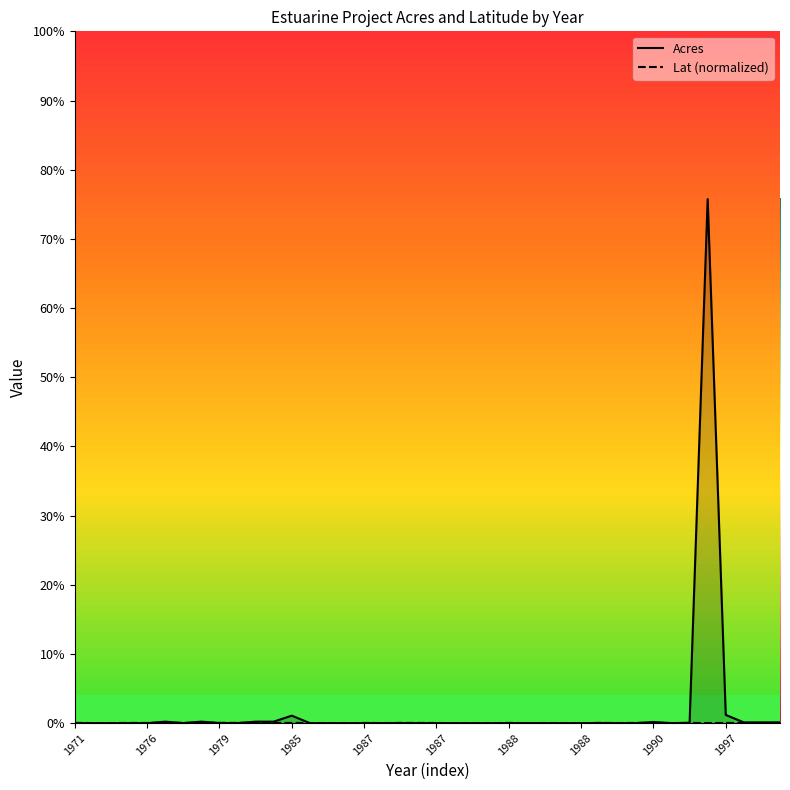

How many intersections are there between Acres and Lat (normalized)?

15